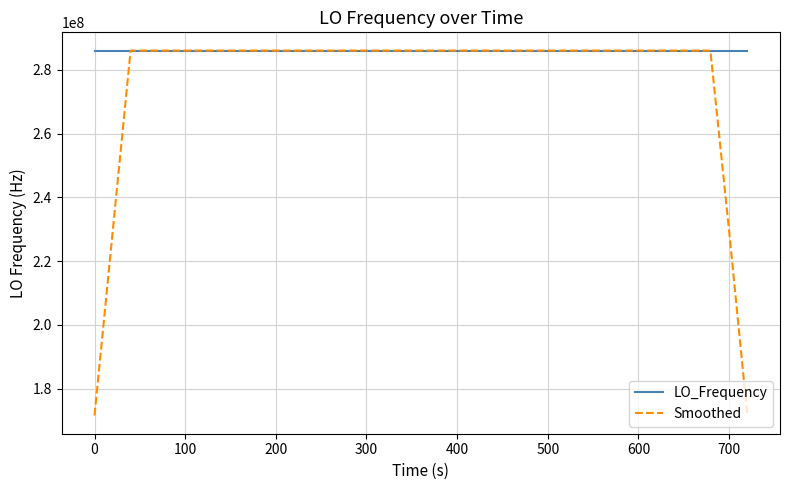

Which series has the largest range (max minus min)?

Smoothed